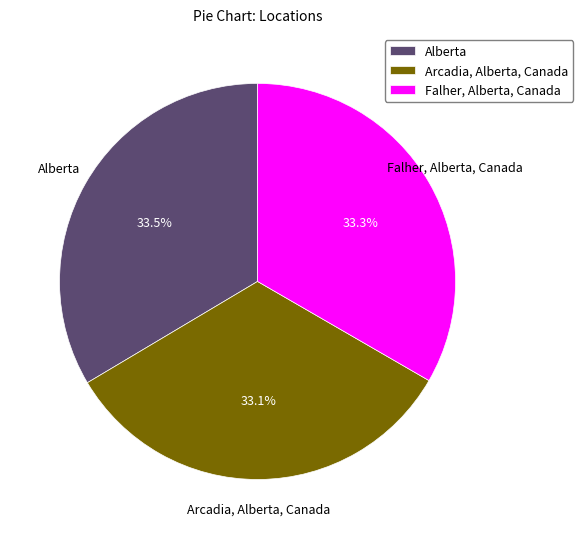

Rank the categories by value from lowest to highest.

Arcadia, Alberta, Canada, Falher, Alberta, Canada, Alberta